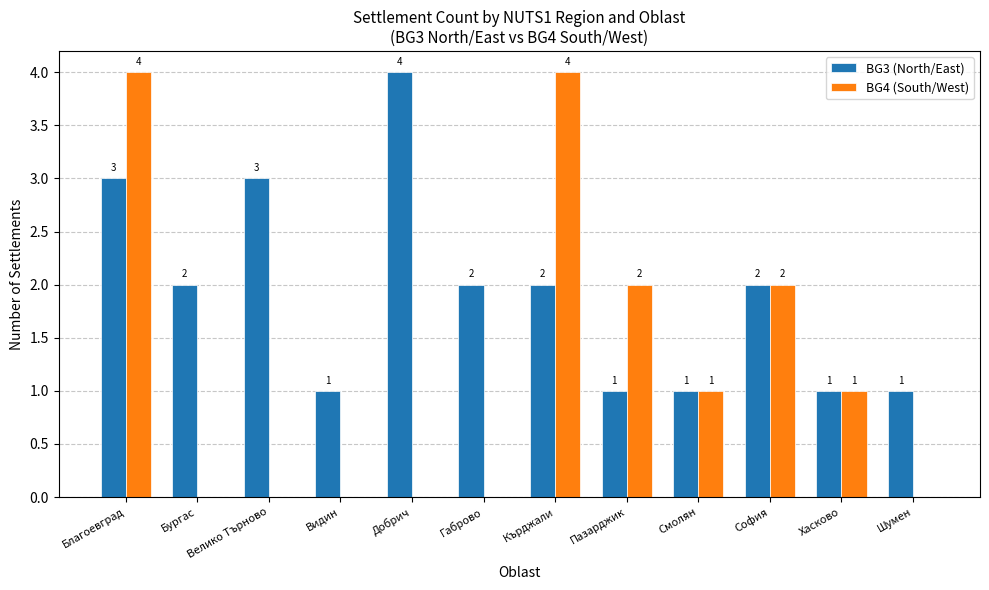

Reading right to left, list all the values displayed in this chart.

BG3 (North/East): Шумен=1	Хасково=1	София=2	Смолян=1	Пазарджик=1	Кърджали=2	Габрово=2	Добрич=4	Видин=1	Велико Търново=3	Бургас=2	Благоевград=3
BG4 (South/West): Шумен=0	Хасково=1	София=2	Смолян=1	Пазарджик=2	Кърджали=4	Габрово=0	Добрич=0	Видин=0	Велико Търново=0	Бургас=0	Благоевград=4